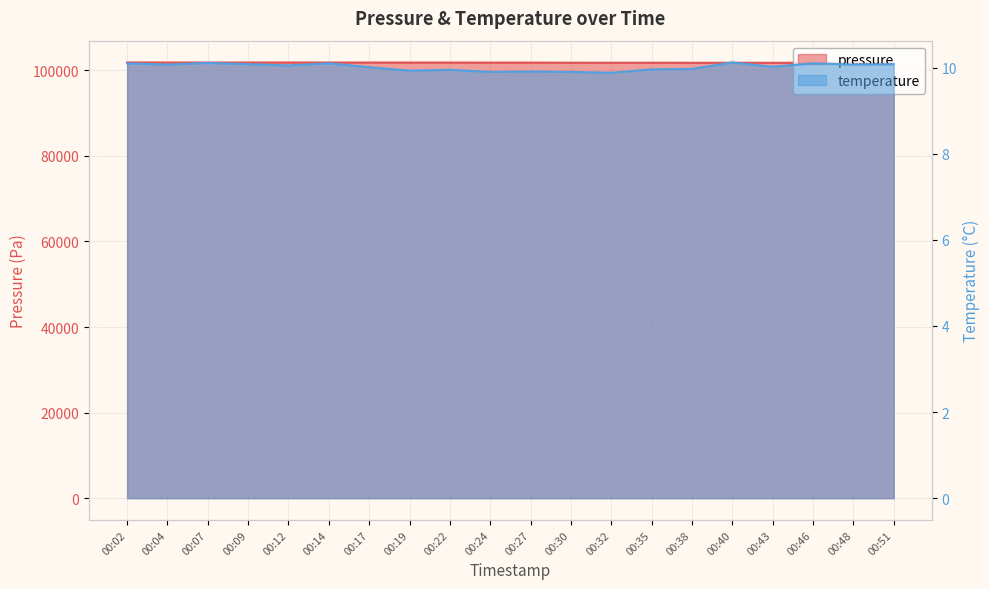

Does the chart display data point markers on the line(s)?

No